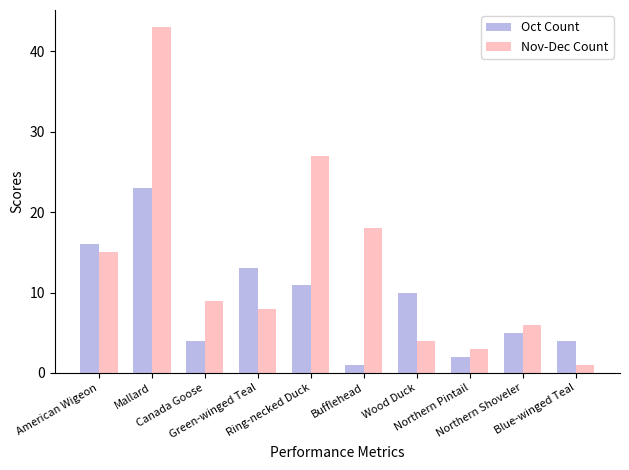

Is the value of Nov-Dec Count at Northern Pintail greater than the value of Oct Count at Ring-necked Duck?

No